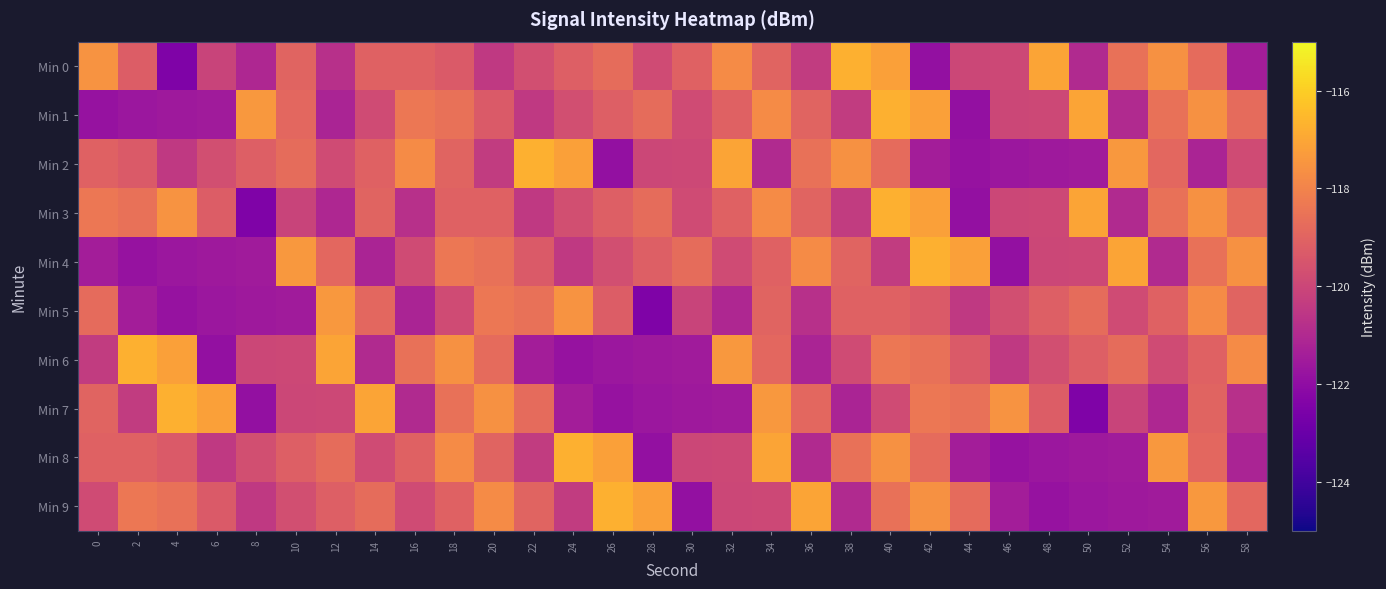

What is the total value across all series at 32?

-1192.7